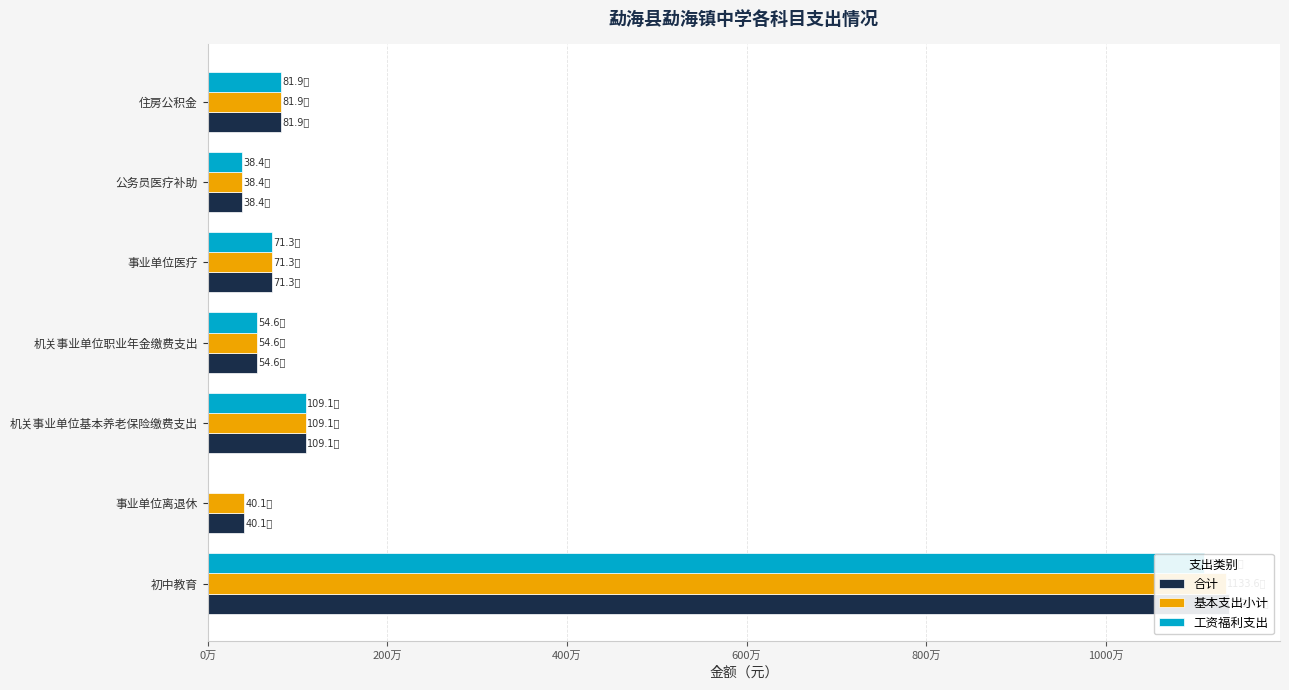

Between 机关事业单位职业年金缴费支出 and 事业单位离退休, which is larger?

机关事业单位职业年金缴费支出